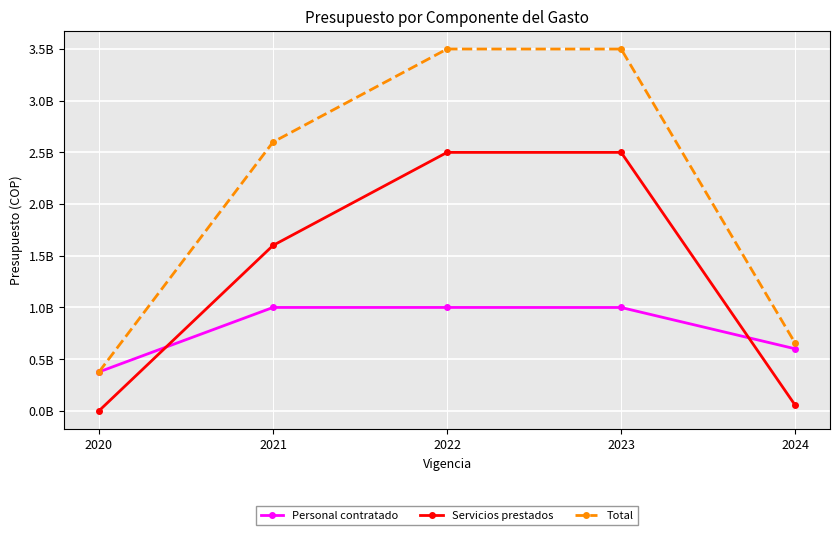

True or false: Servicios prestados and Total intersect in this chart.

False